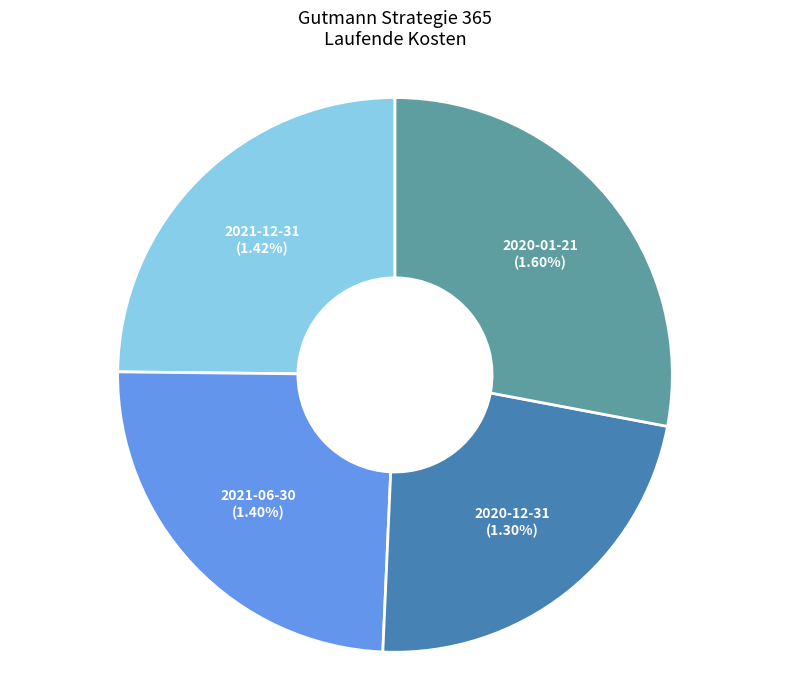

What is the smallest slice in the pie chart?

2020-12-31